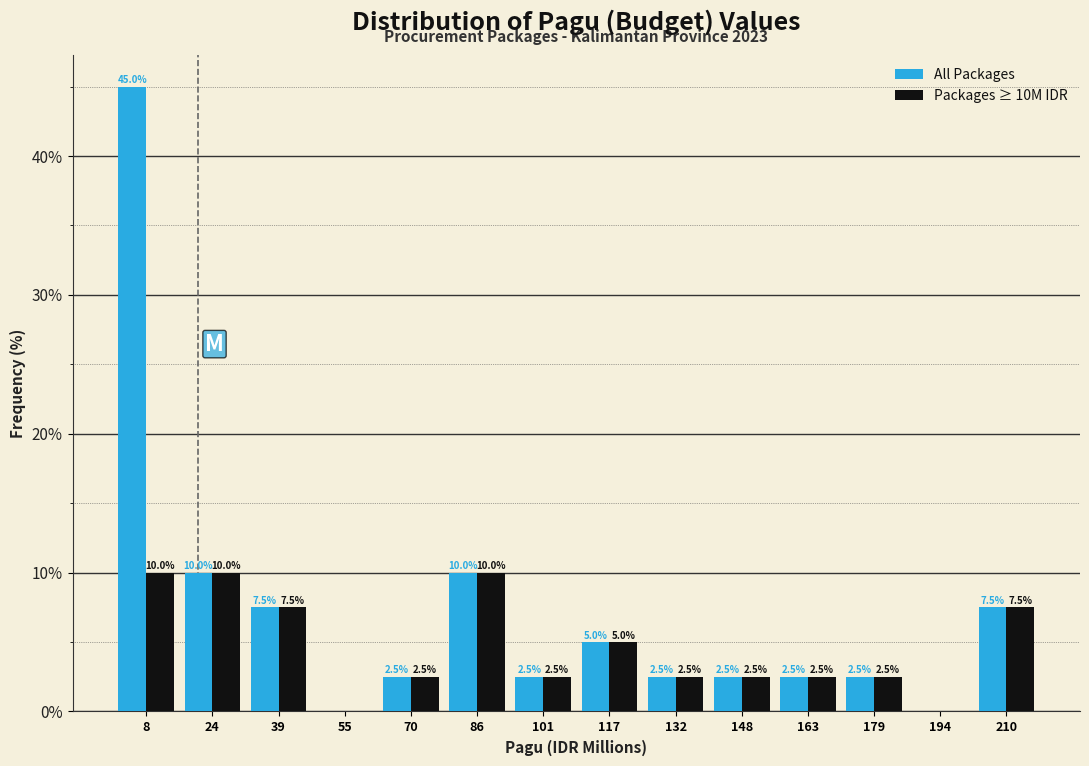

In the All Packages series, which range on the x-axis has the tallest bar?

0 to 16